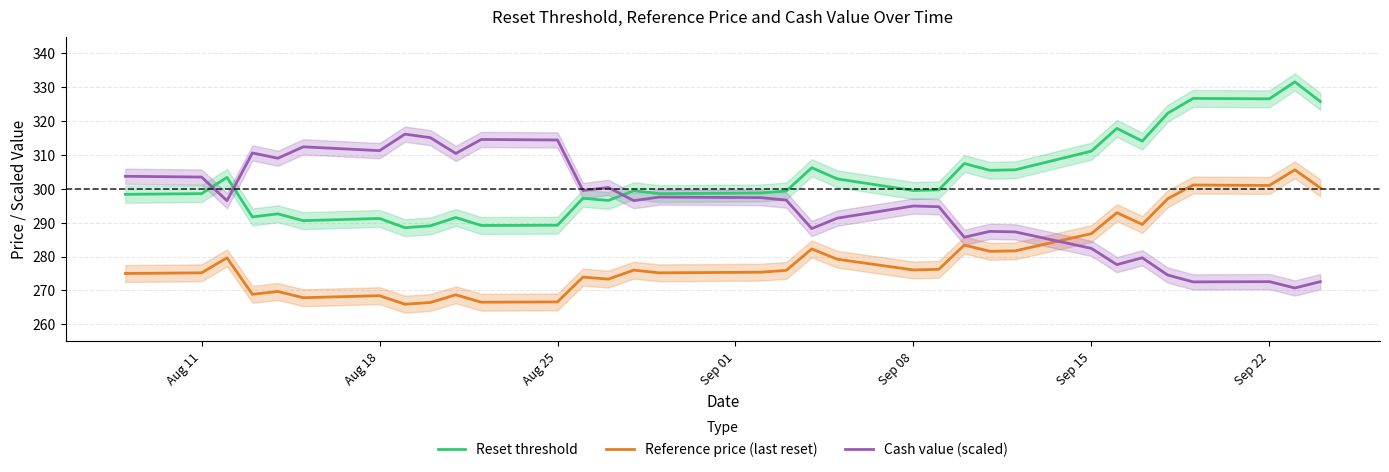

Which series has the largest total across all categories?

Reset threshold